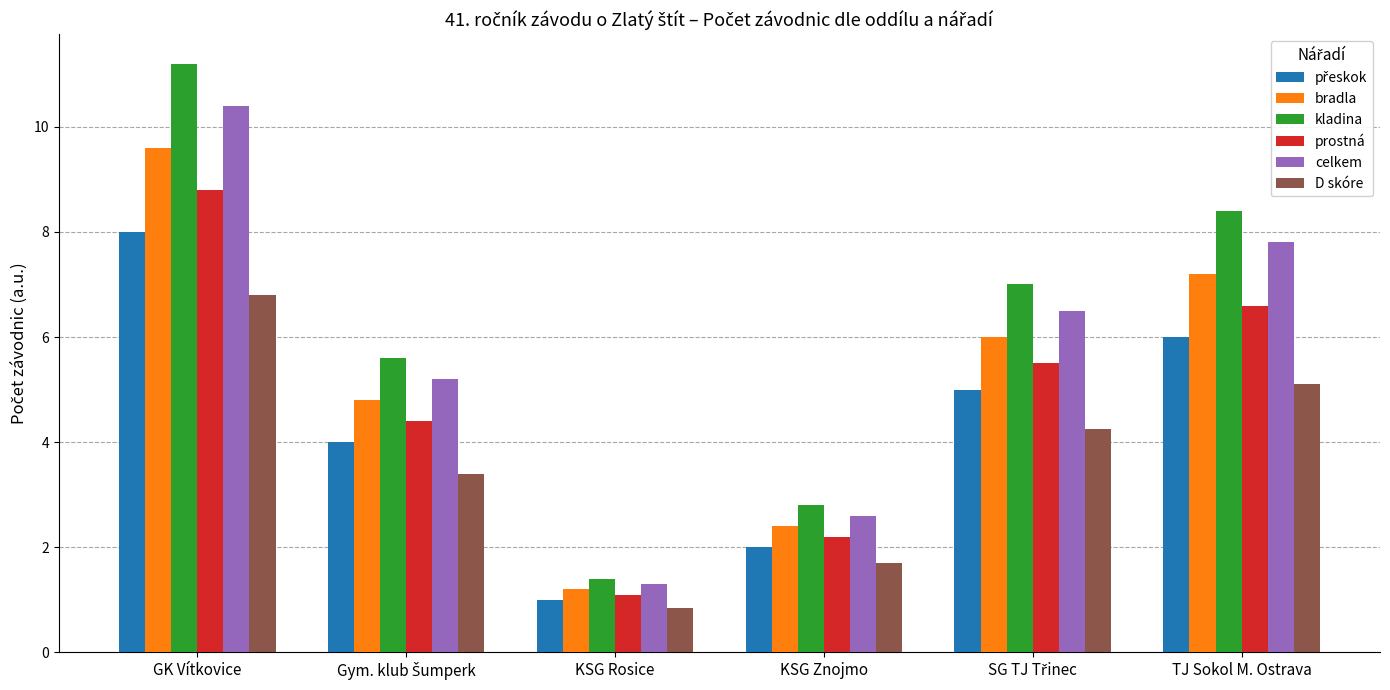

At how many categories does at least one series exceed 1?

6